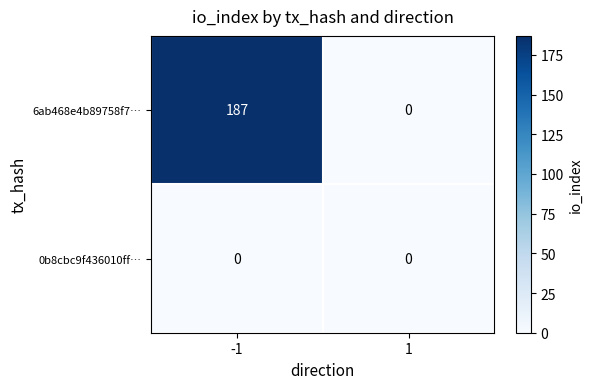

Count the number of categories in the chart.

2